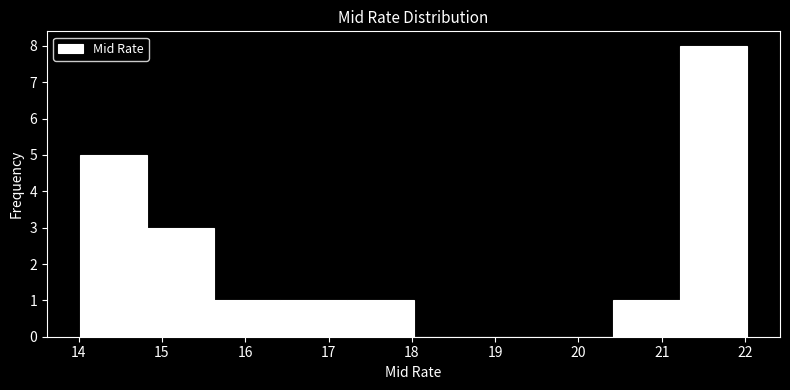

What is the height of the bar covering 17.22 to 18.02 on the x-axis? Neither the bar edges nor the heights are printed on the chart, so give them approximately, as read against the axes.

1